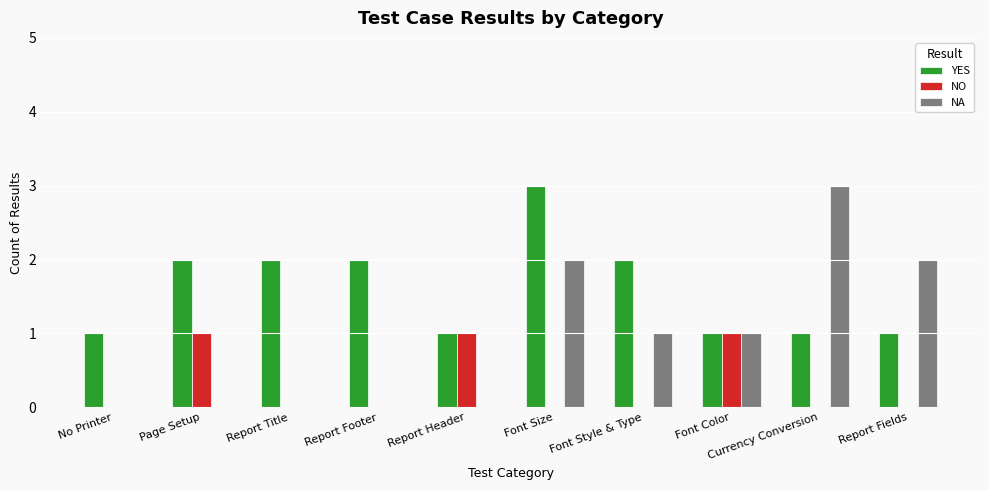

Count the YES values in the range 1 to 2.

9